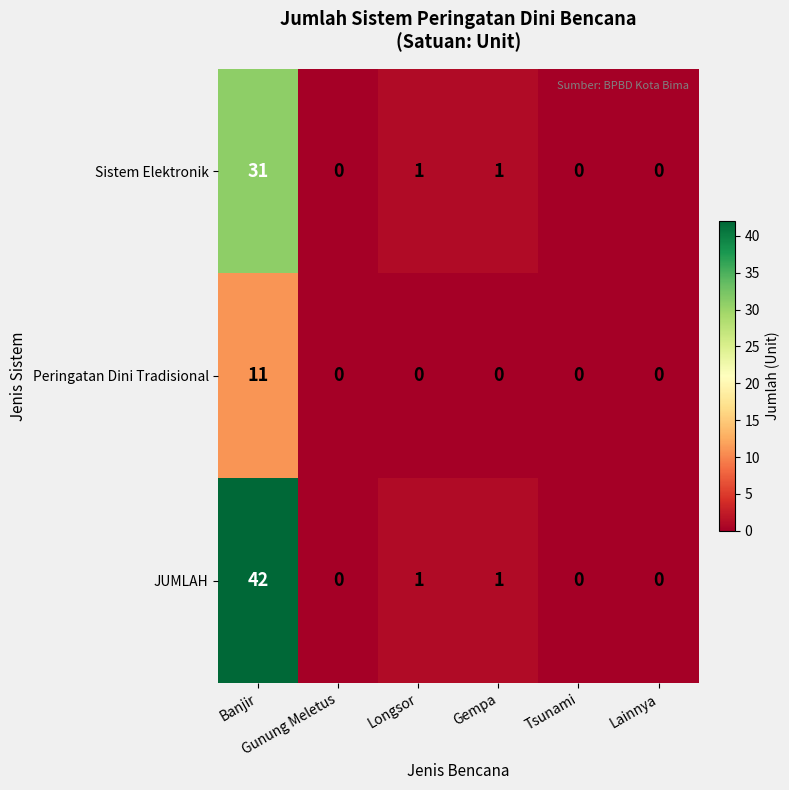

Which series has the largest total across all categories?

JUMLAH